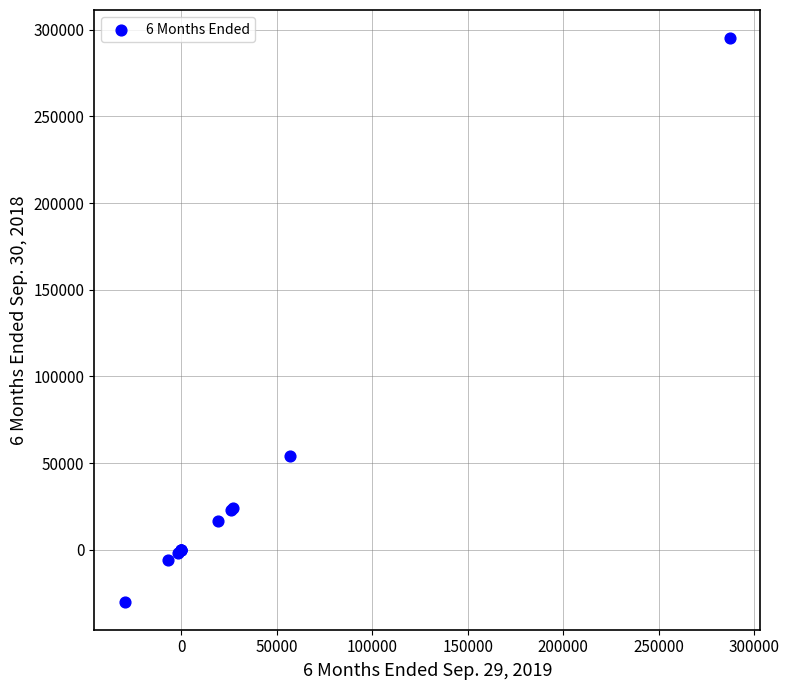

What Y value in the scatter plot is closest to 132602?

54229.0